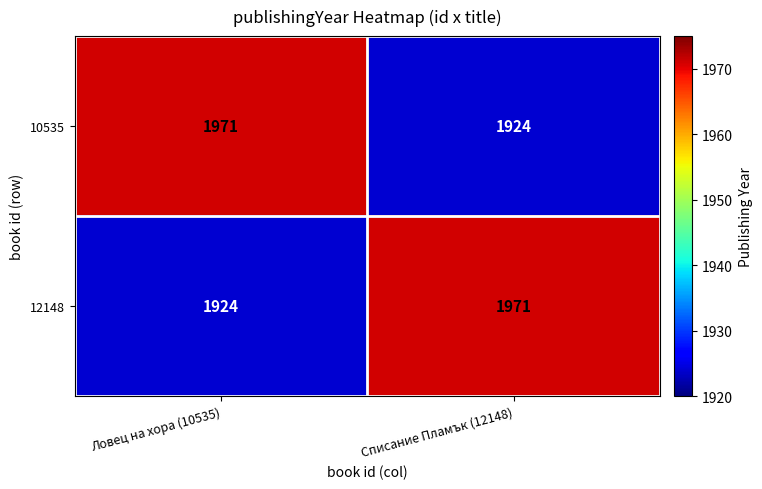

Reading left to right, extract all data points from this chart.

10535: Ловец на хора (10535)=1971	Списание Пламък (12148)=1924
12148: Ловец на хора (10535)=1924	Списание Пламък (12148)=1971